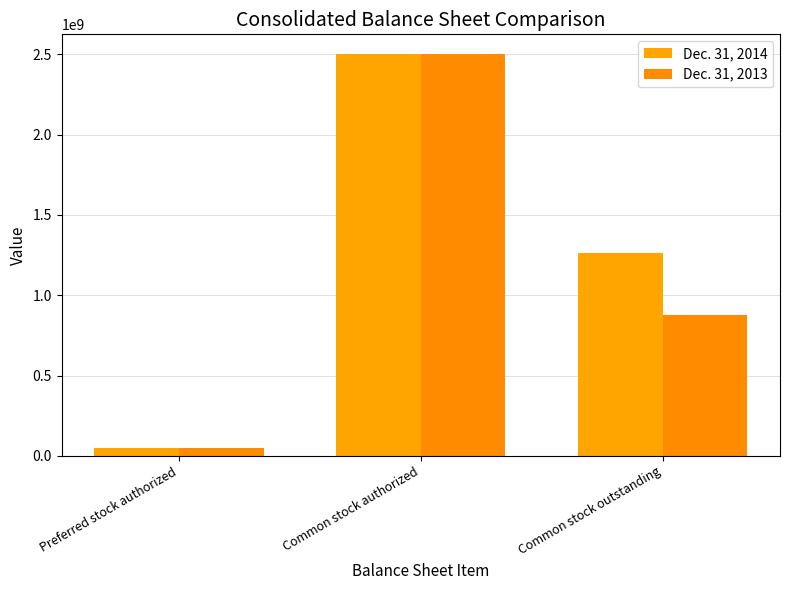

What is the minimum value shown in the chart?

50000000